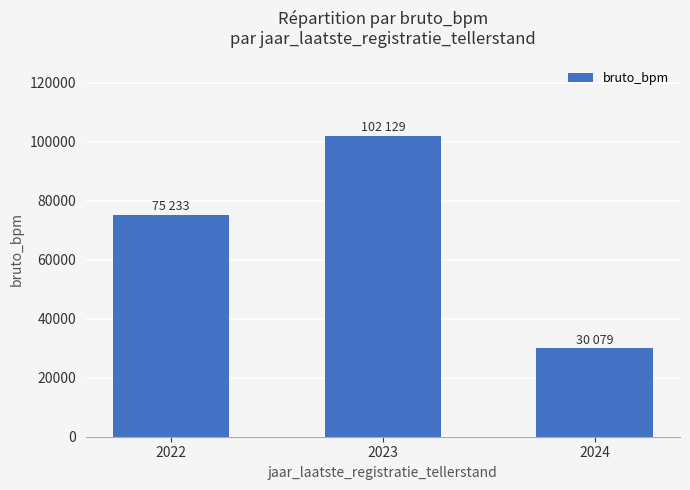

What is the value of the 1st bar from the left?

75233